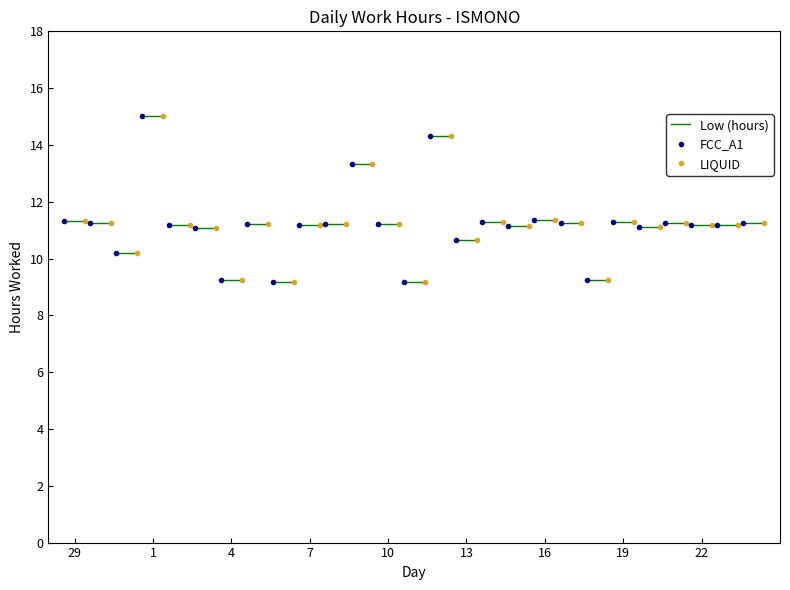

How many lines are shown in the chart?

1